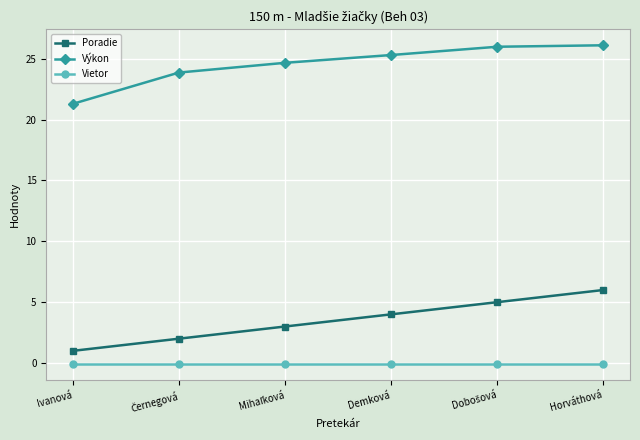

Is it true that Poradie equals 1.0 at Ivanová?

True